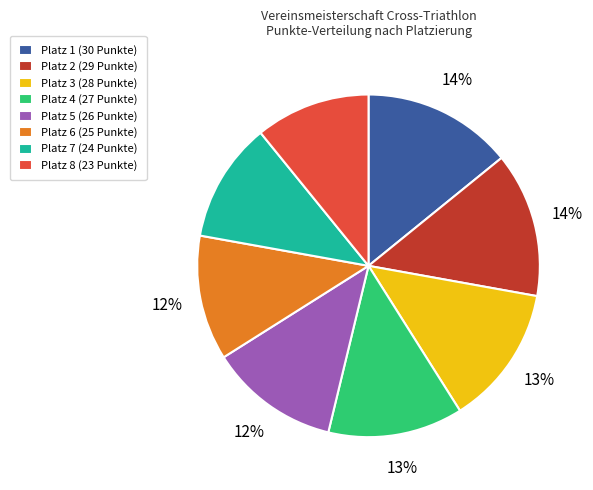

What percentage is the Platz 4 (27 Punkte) slice, to the nearest percent?

13%